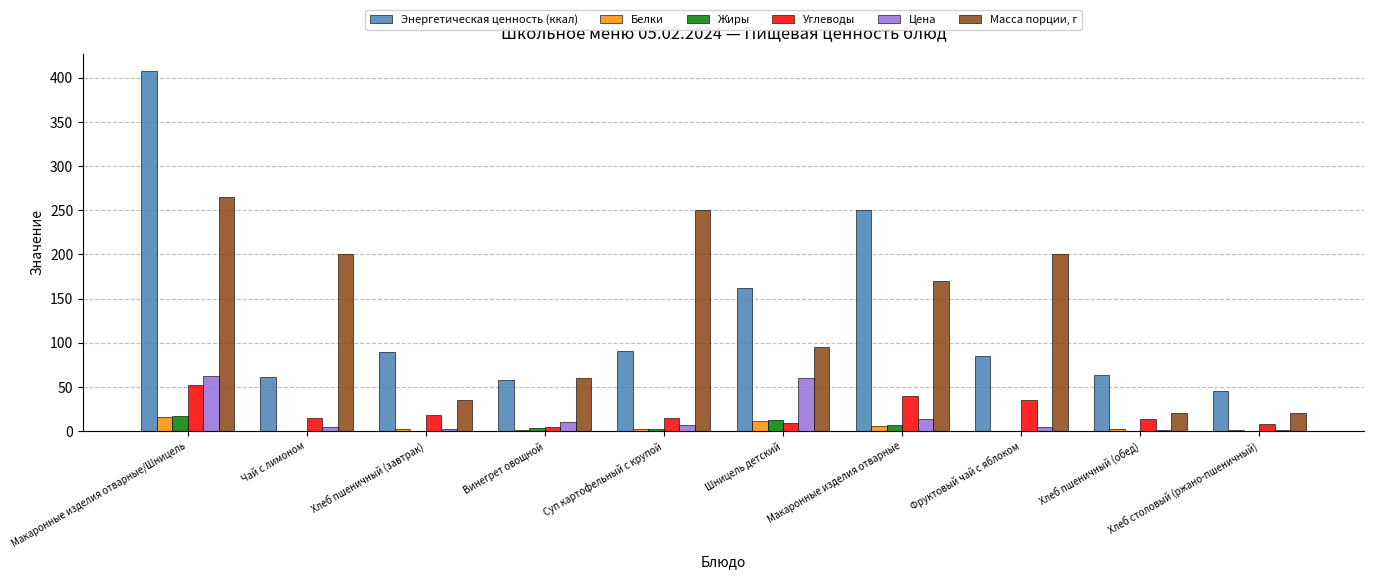

Where is Масса порции, г nearest to the value 142?

Макаронные изделия отварные